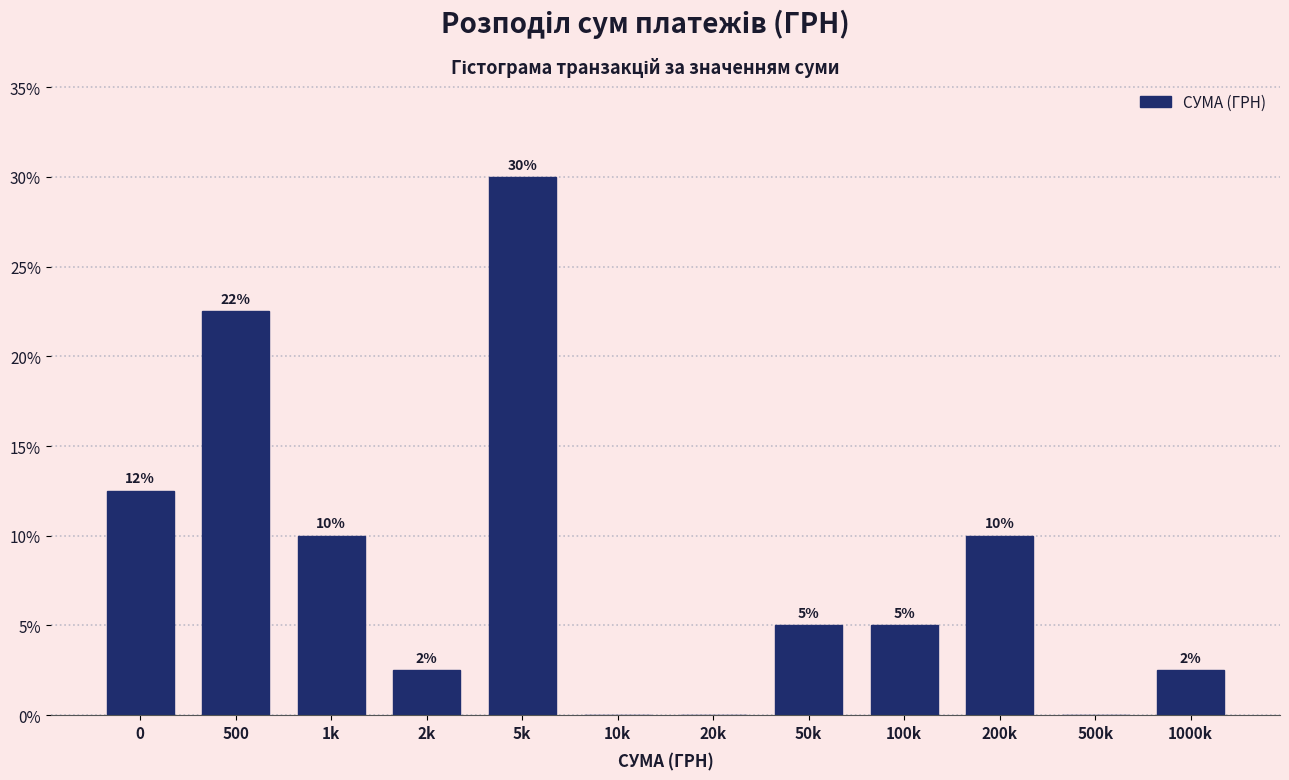

What is the maximum value shown in the chart?

30.0